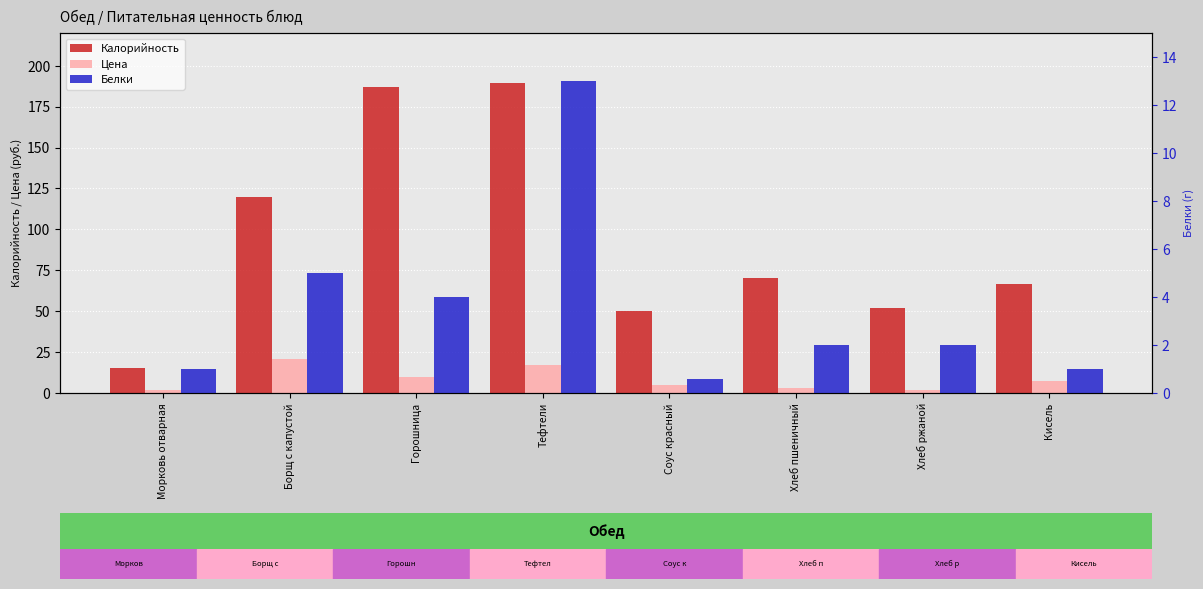

Reading left to right, what are all the values shown in this chart?

Калорийность: 15.0	119.6	187.1	189.2	50.0	70.0	52.0	66.9
Цена: 2.0	21.0	9.7	17.0	5.0	3.2	2.0	7.3
Белки: 1.0	5.0	4.0	13.0	0.6	2.0	2.0	1.0